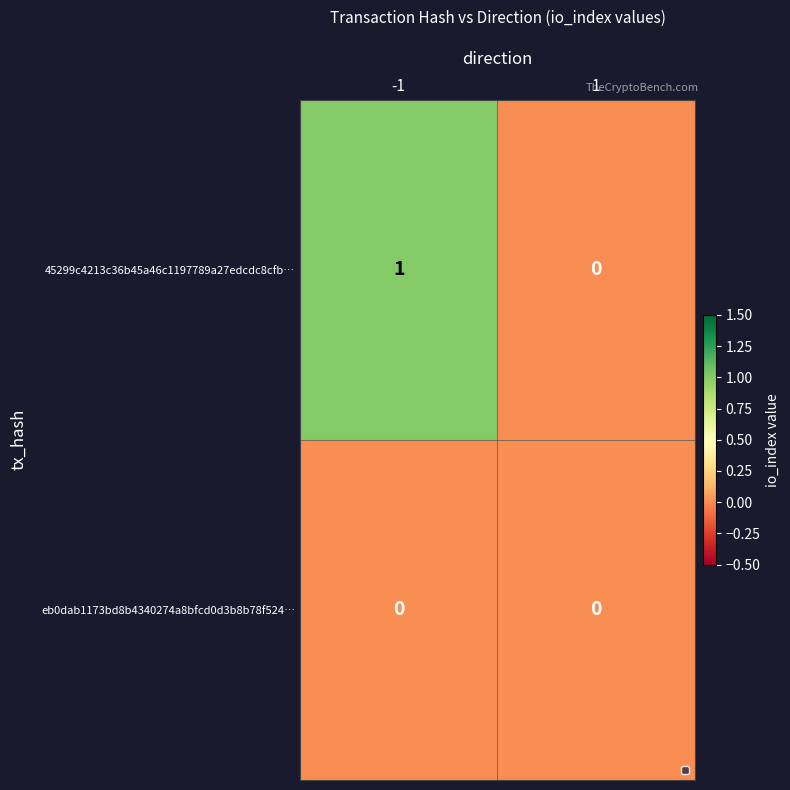

Is the value of 45299c4213c36b45a46c1197789a27edcdc8cfb… at -1 greater than the value of eb0dab1173bd8b4340274a8bfcd0d3b8b78f524… at -1?

Yes